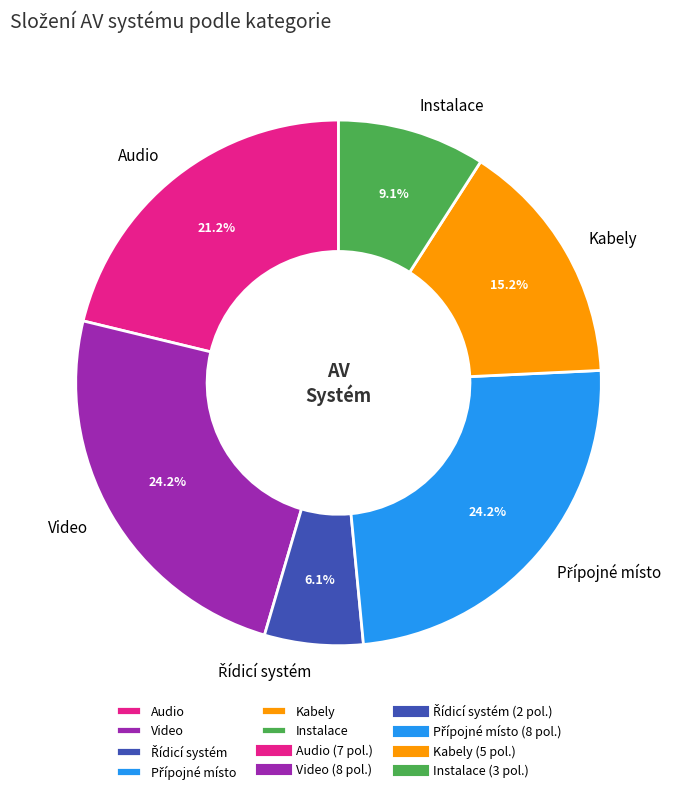

What is the ratio of the value at Video to the value at Audio?

1.1